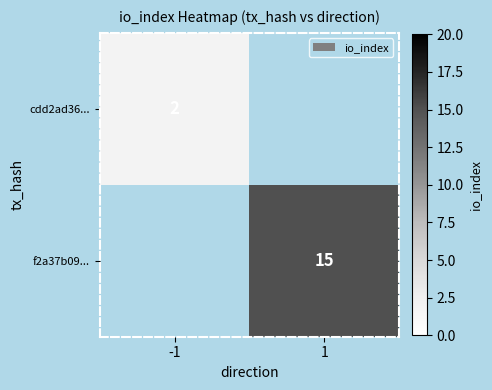

True or false: cdd2ad36... has a value of 2 at -1.

True